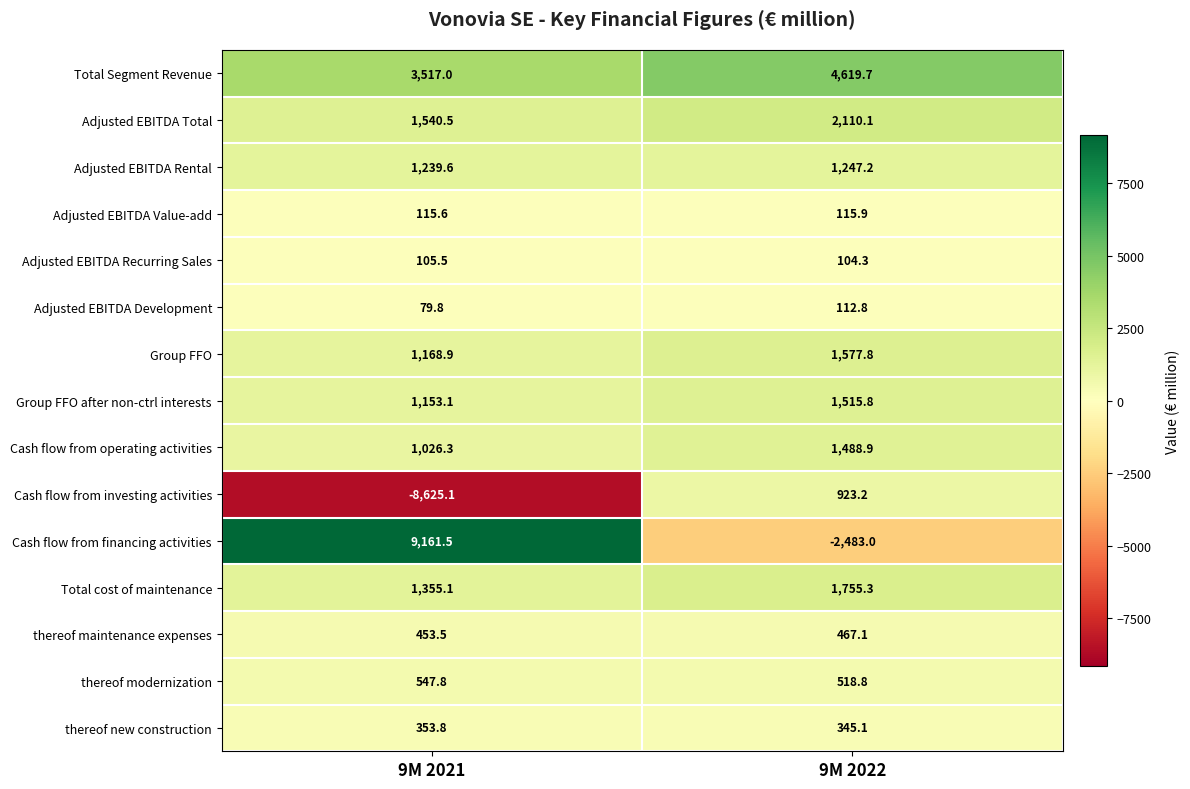

Reading right to left, extract all data points from this chart.

Total Segment Revenue: 9M 2022=4619.7	9M 2021=3517.0
Adjusted EBITDA Total: 9M 2022=2110.1	9M 2021=1540.5
Adjusted EBITDA Rental: 9M 2022=1247.2	9M 2021=1239.6
Adjusted EBITDA Value-add: 9M 2022=115.9	9M 2021=115.6
Adjusted EBITDA Recurring Sales: 9M 2022=104.3	9M 2021=105.5
Adjusted EBITDA Development: 9M 2022=112.8	9M 2021=79.8
Group FFO: 9M 2022=1577.8	9M 2021=1168.9
Group FFO after non-ctrl interests: 9M 2022=1515.8	9M 2021=1153.1
Cash flow from operating activities: 9M 2022=1488.9	9M 2021=1026.3
Cash flow from investing activities: 9M 2022=923.2	9M 2021=-8625.1
Cash flow from financing activities: 9M 2022=-2483.0	9M 2021=9161.5
Total cost of maintenance: 9M 2022=1755.3	9M 2021=1355.1
thereof maintenance expenses: 9M 2022=467.1	9M 2021=453.5
thereof modernization: 9M 2022=518.8	9M 2021=547.8
thereof new construction: 9M 2022=345.1	9M 2021=353.8